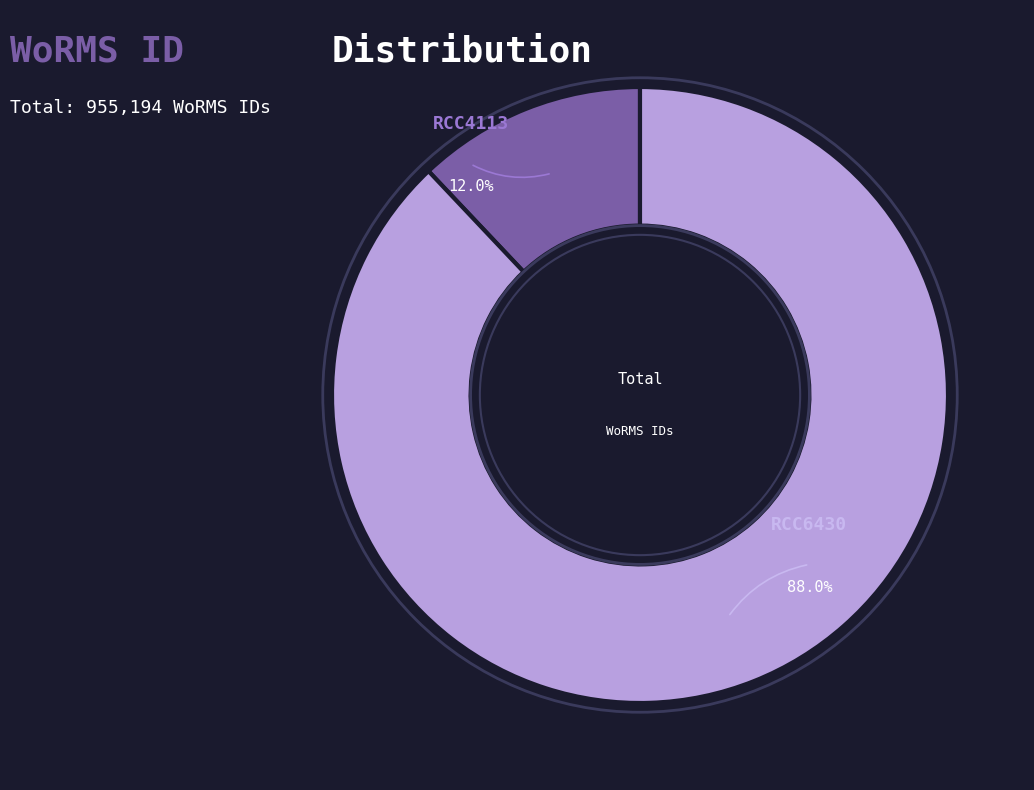

Is there any slice that represents more than half of the pie?

Yes